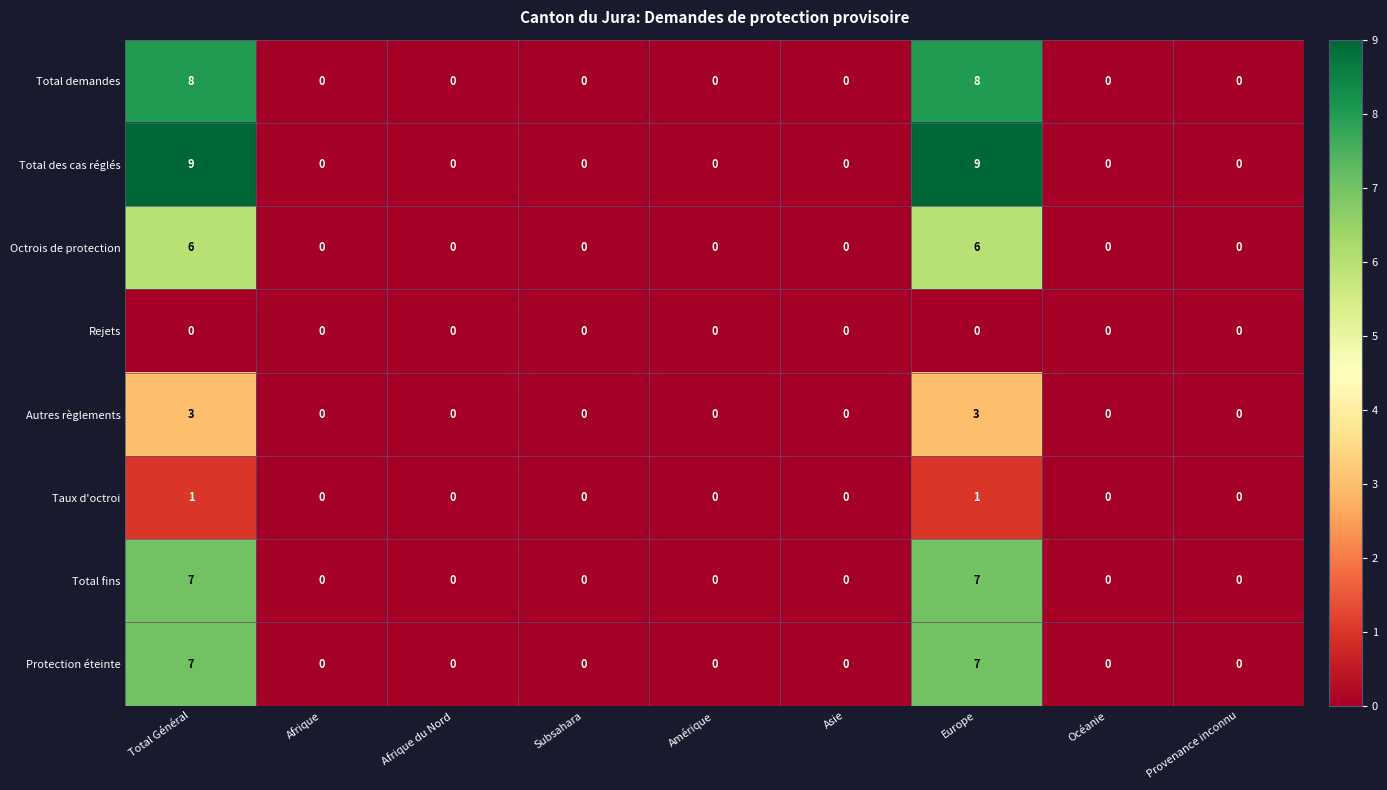

How many series are shown in this chart?

8